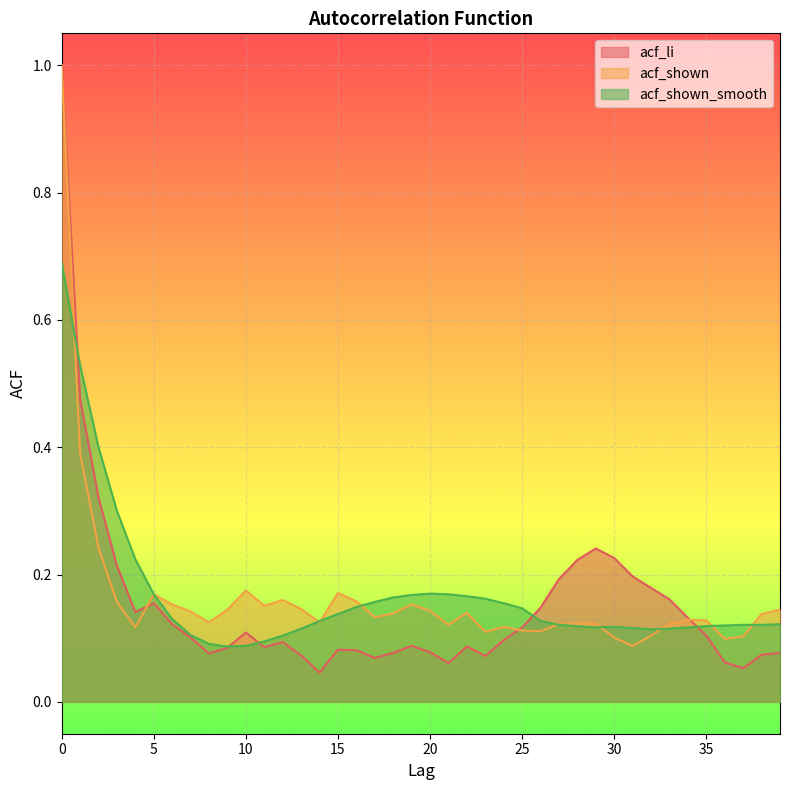

Is it true that acf_shown equals 0.1 at 32?

True